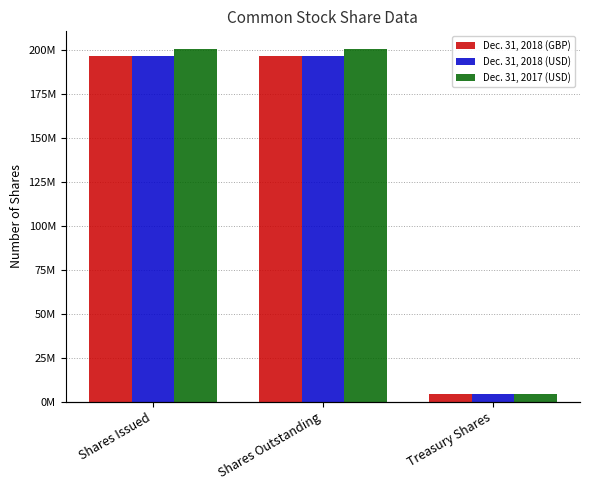

Are the bars horizontal?

No